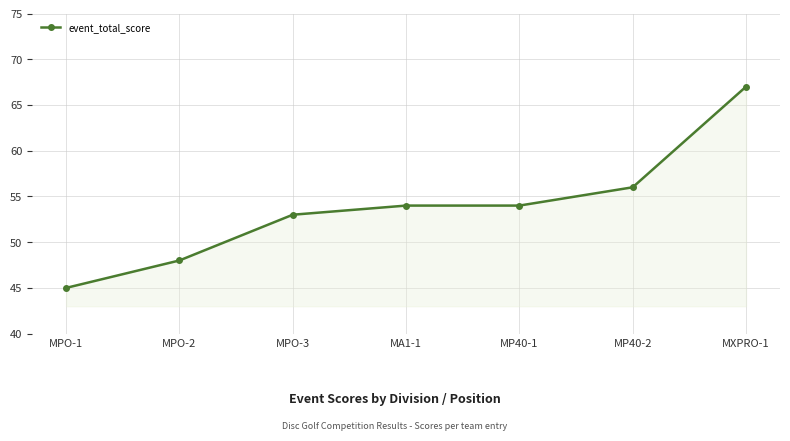

What is the difference between the maximum and minimum values?

22